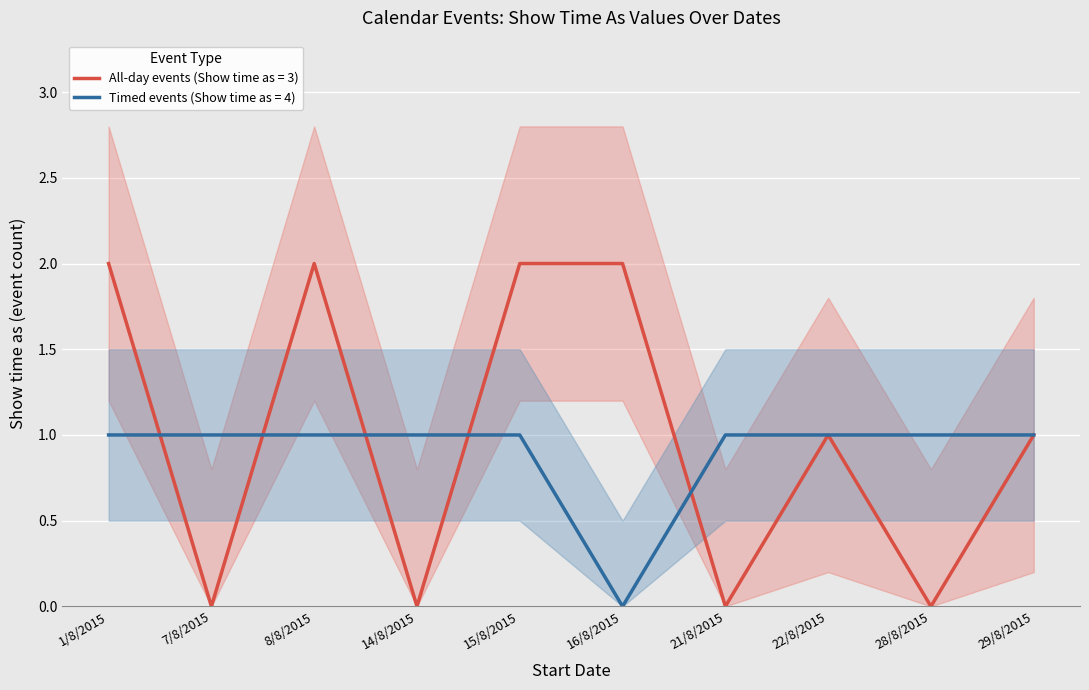

The Timed events (Show time as = 4) series shows 1 at 8/8/2015. True or false?

True